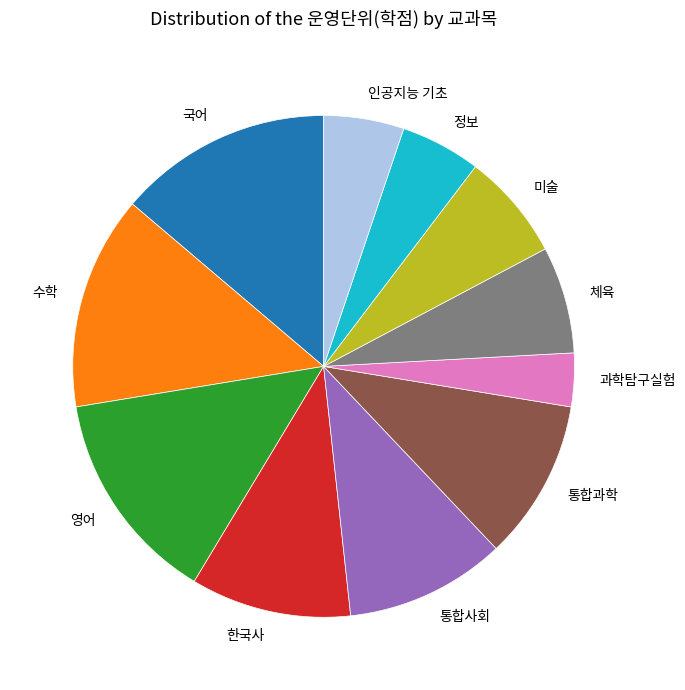

What is the smallest slice in the pie chart?

과학탐구실험